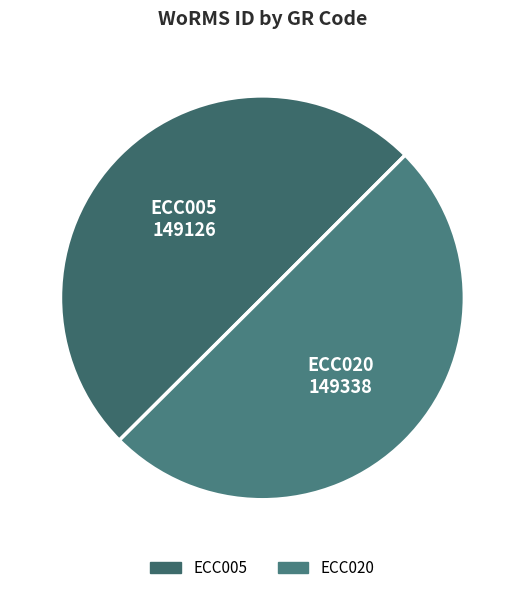

How many slices are in this pie chart?

2